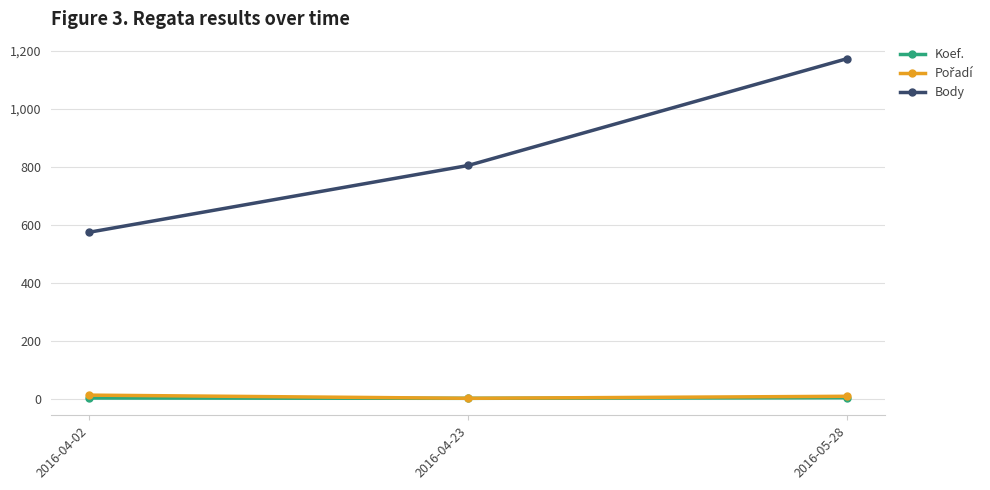

What is the average value of the Koef. series?

3